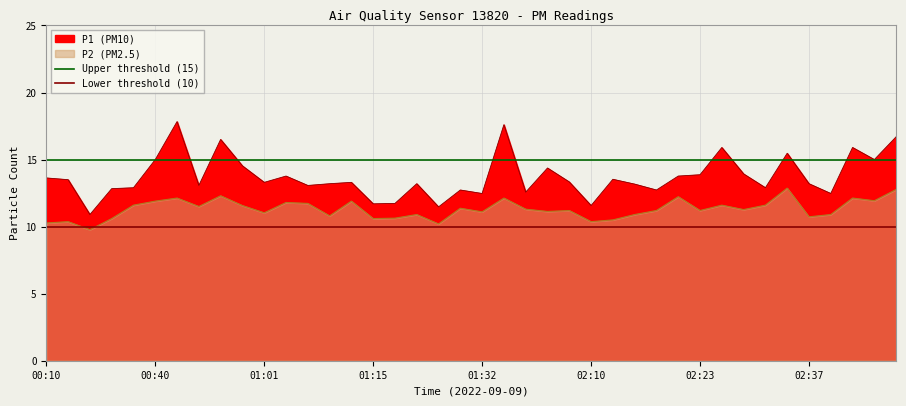

At which label is Lower threshold (10) closest to 10?

00:10